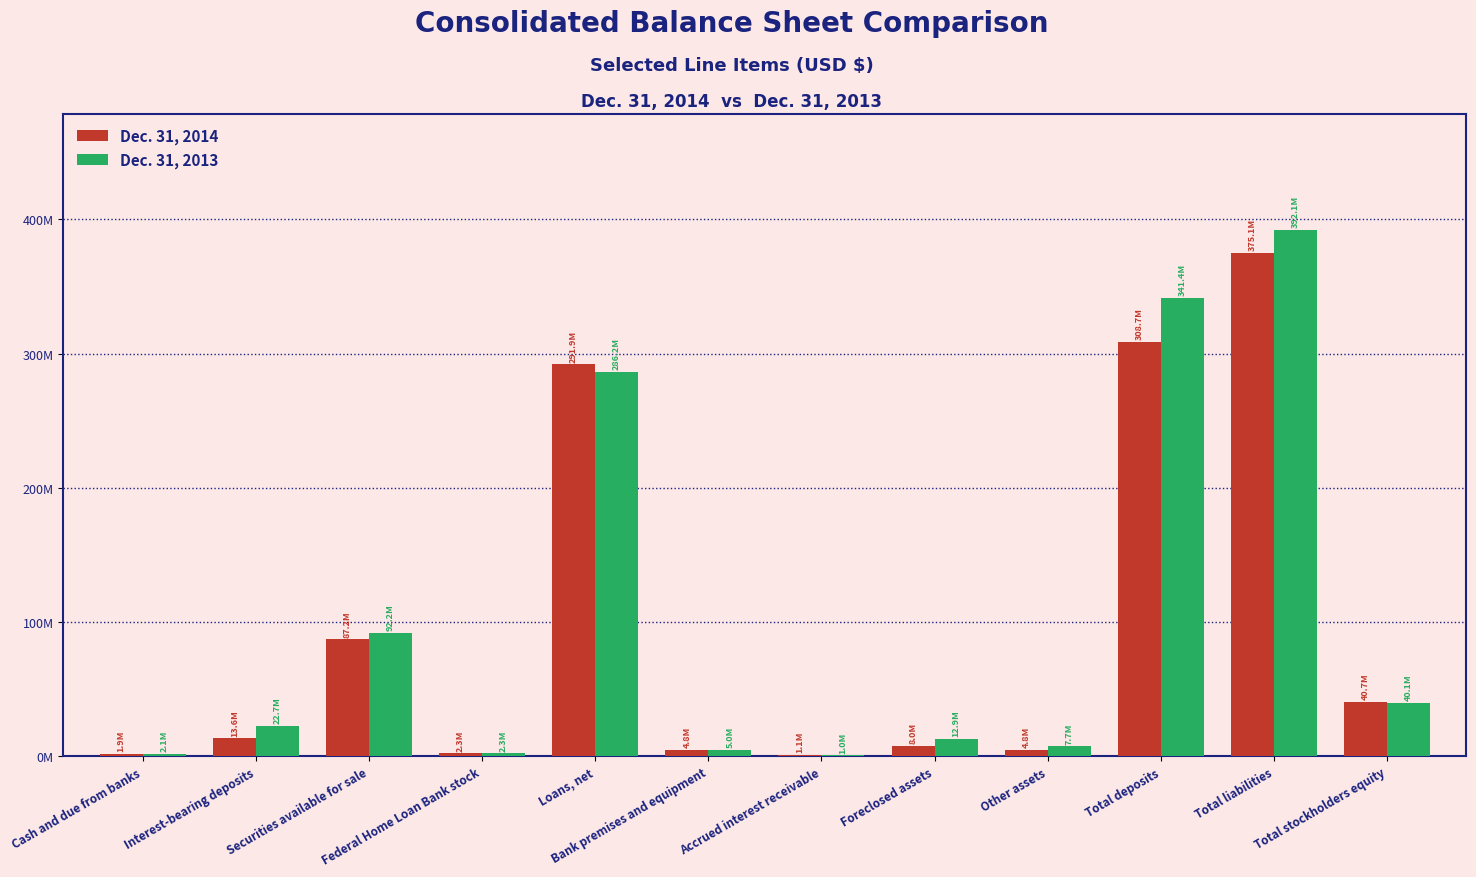

What is the label of the 6th bar from the left?

Bank premises and equipment